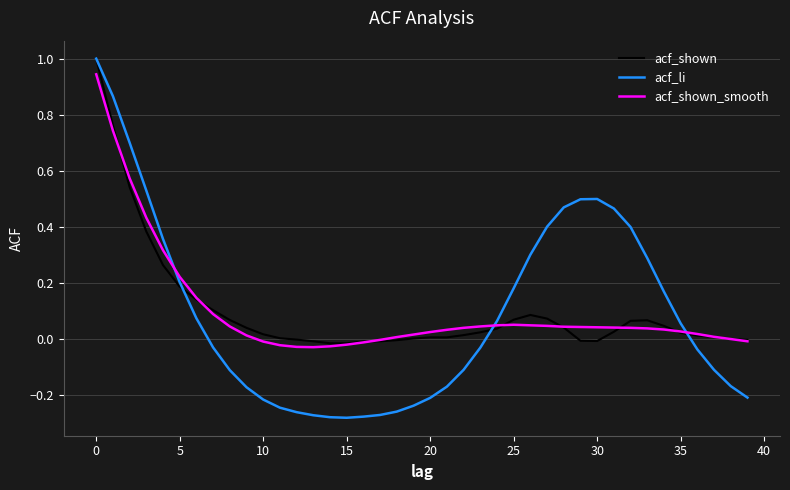

What is the maximum value for acf_li?

1.0